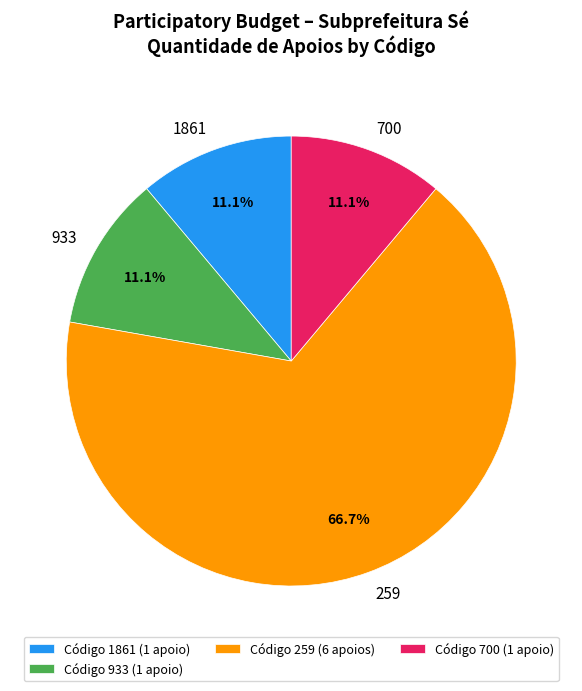

Which has a higher value, Código 700 (1 apoio) or Código 259 (6 apoios)?

Código 259 (6 apoios)